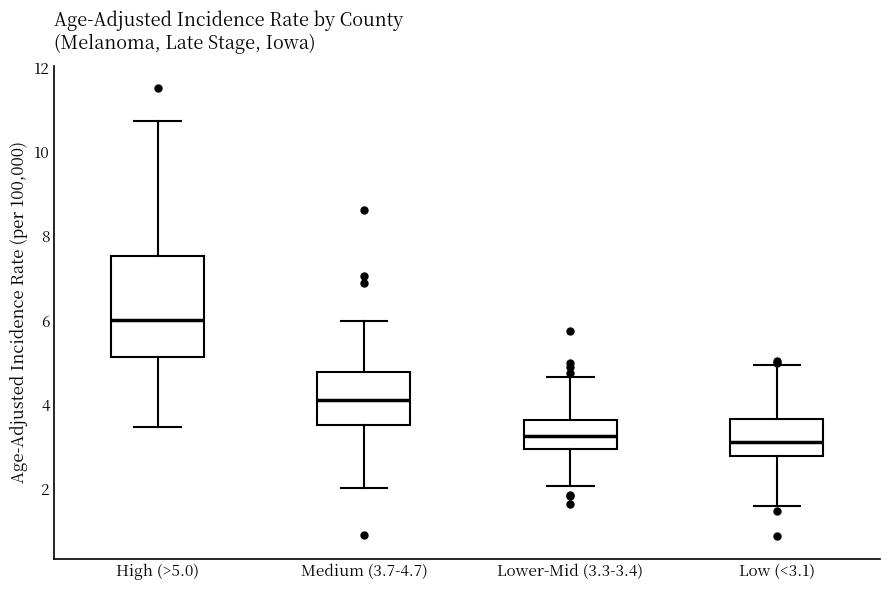

Reading left to right, transcribe this box plot: for each box, give where its median line is, the range the box spans, and where its two whiskers end, as read against the y-axis. The values are not printed on the chart, so give them approximately, as read against the axis.

High (>5.0): median 6.0, box 5.2 to 7.6, whiskers 3.4 to 10.8
Medium (3.7-4.7): median 4.2, box 3.6 to 4.8, whiskers 2.0 to 6.0
Lower-Mid (3.3-3.4): median 3.2, box 3.0 to 3.6, whiskers 2.0 to 4.6
Low (<3.1): median 3.2, box 2.8 to 3.6, whiskers 1.6 to 5.0